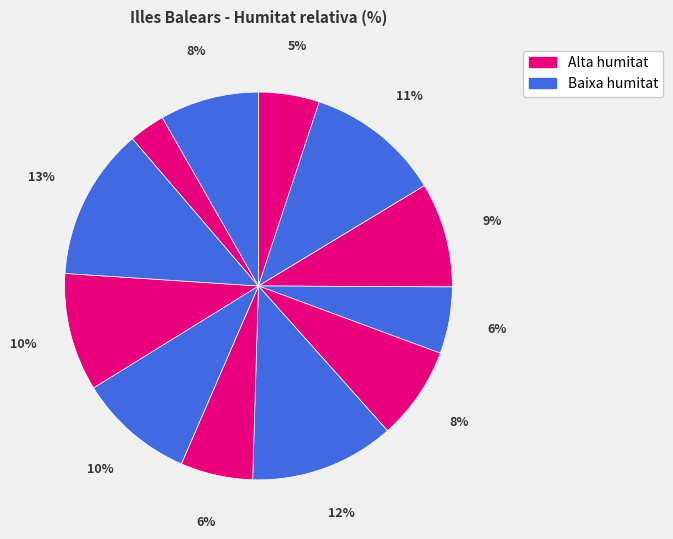

How many segments does this pie chart have?

12